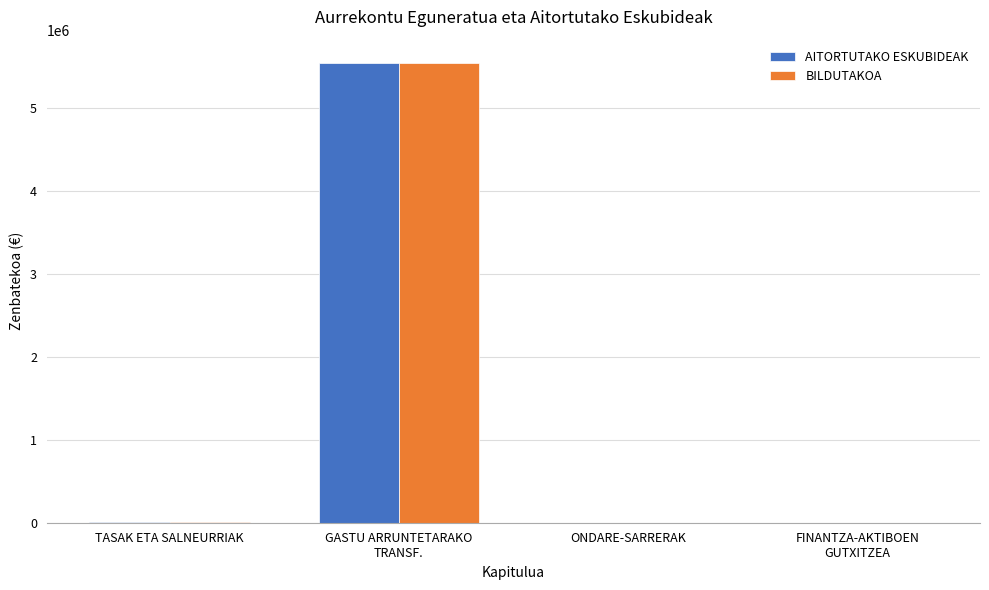

What is the sum of all AITORTUTAKO ESKUBIDEAK values?

5550777